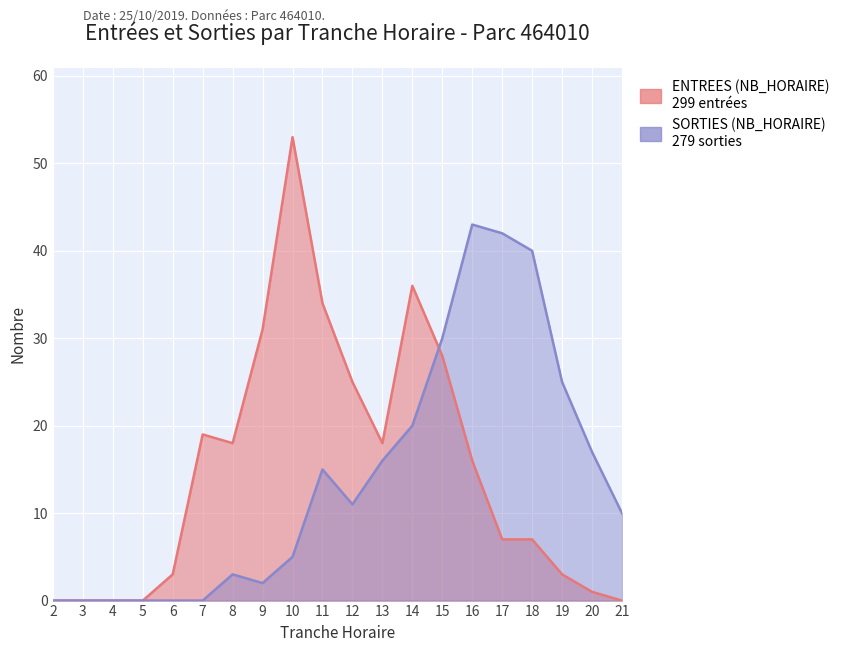

Is it true that ENTREES (NB_HORAIRE) equals 29 at 7?

False